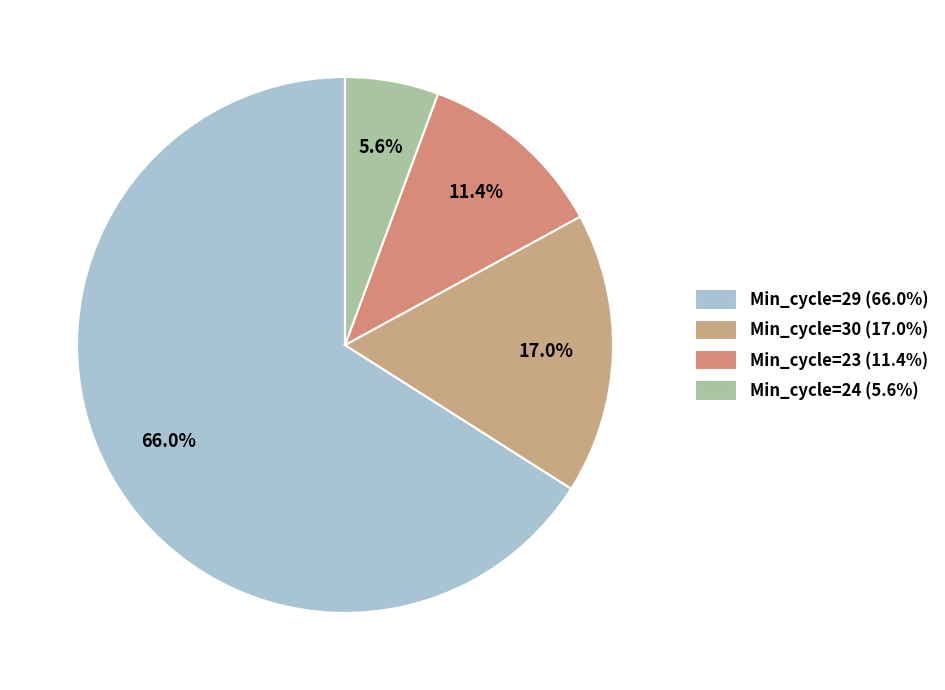

How many slices are in this pie chart?

4